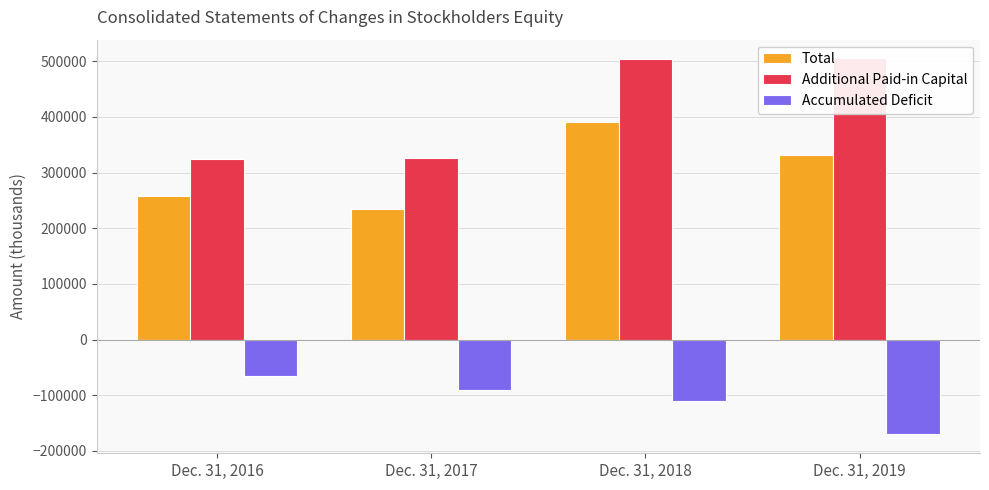

At which label does Total reach its minimum?

Dec. 31, 2017